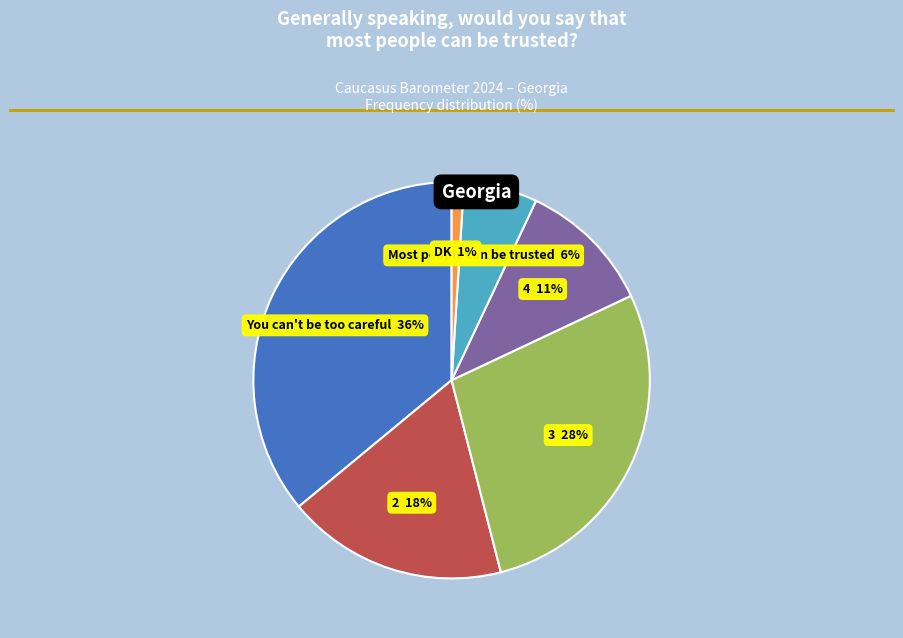

What percentage is the Most people can be trusted slice, to the nearest percent?

6%